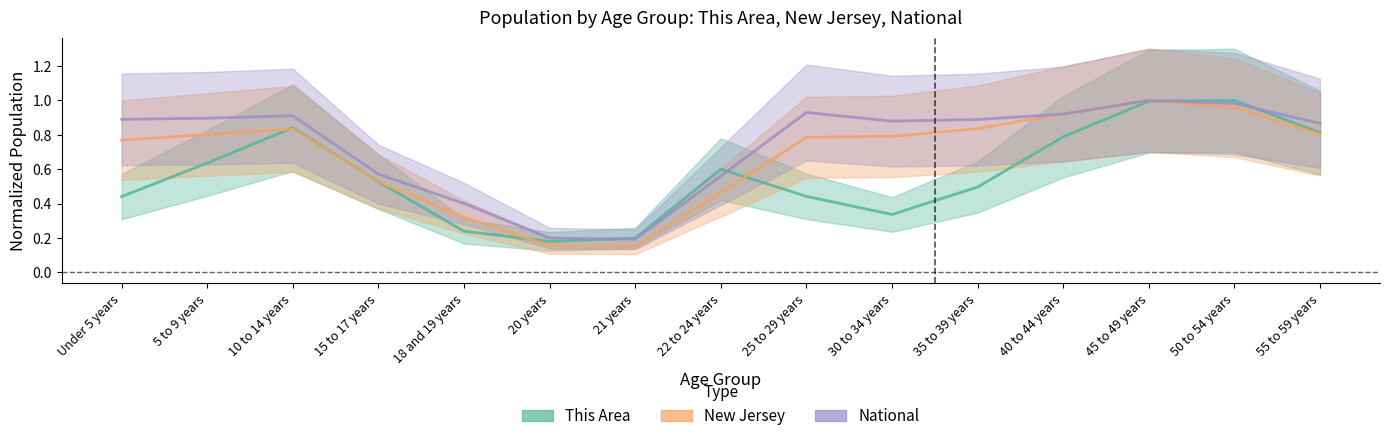

Between 10 to 14 years and 55 to 59 years, which series saw the biggest shift?

National